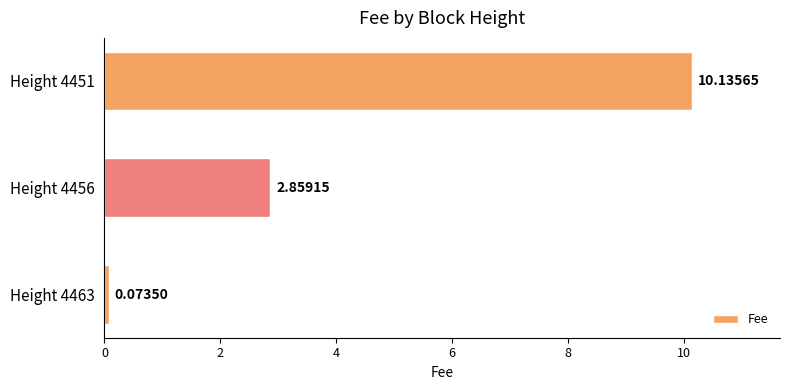

What is the sum of all values?

13.1